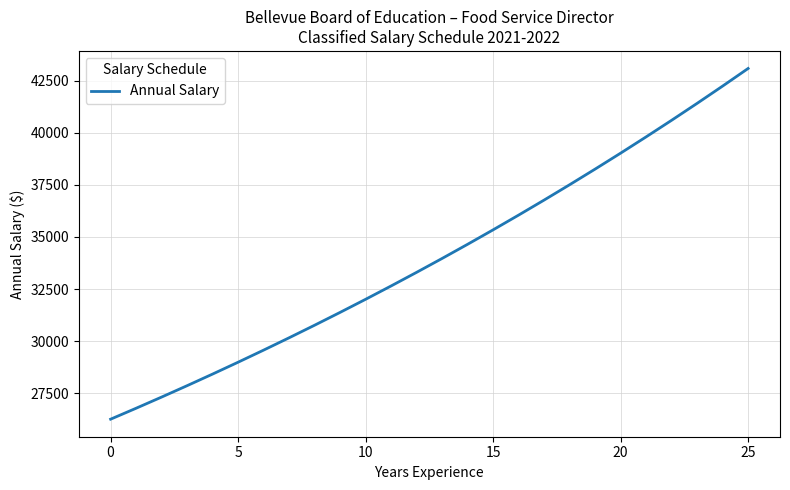

How many lines are shown in the chart?

1